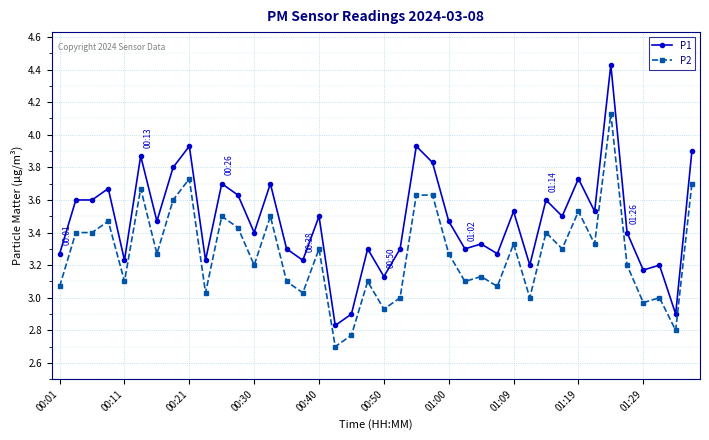

Rank the series by their maximum value, from highest to lowest.

P1, P2